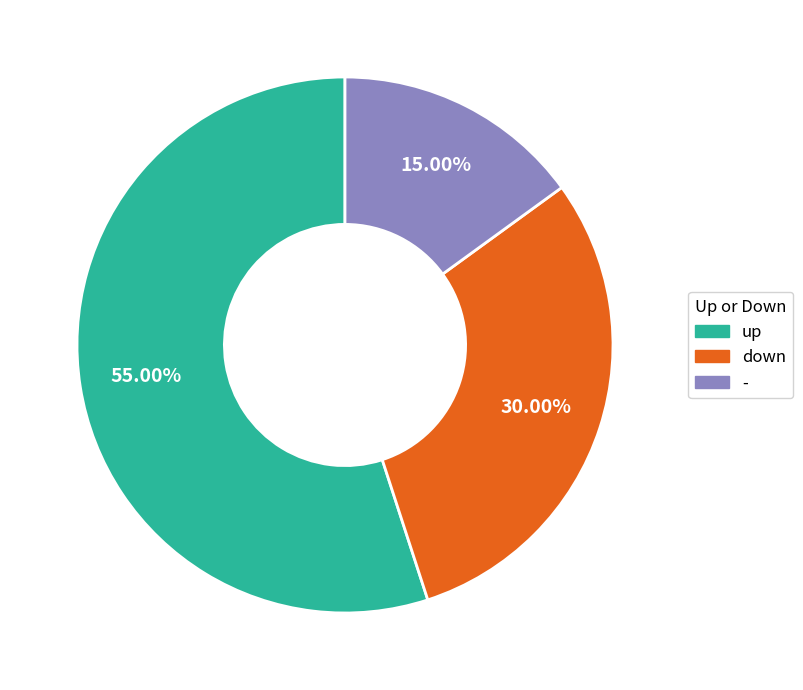

Between up and -, which is larger?

up